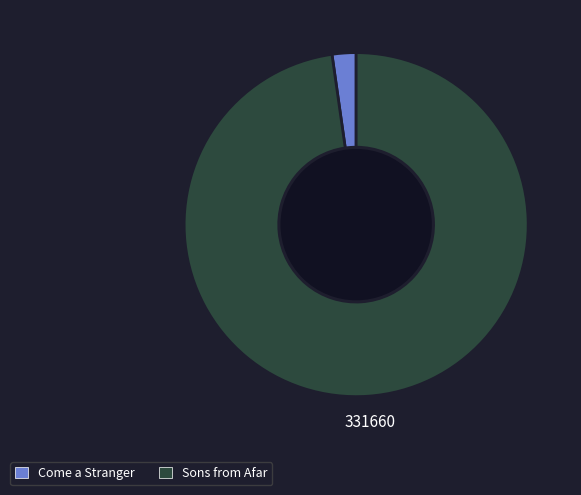

Is the sum of Sons from Afar and Come a Stranger greater than half?

Yes